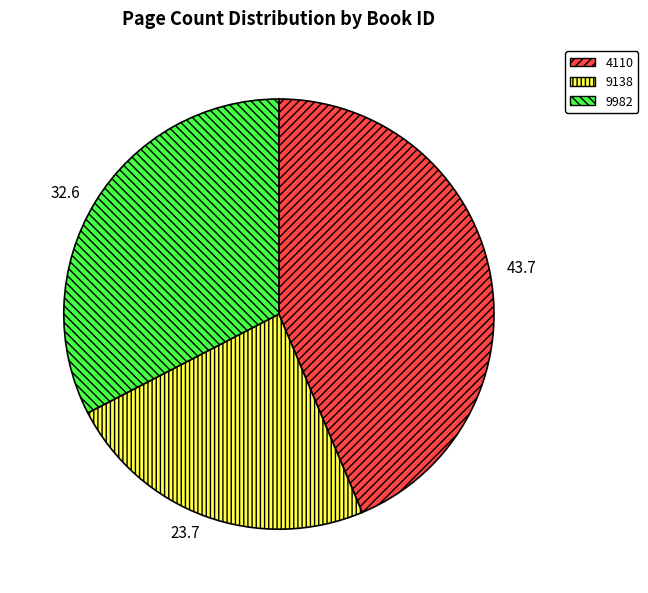

The 9982 slice represents 39% of the pie. True or false?

False